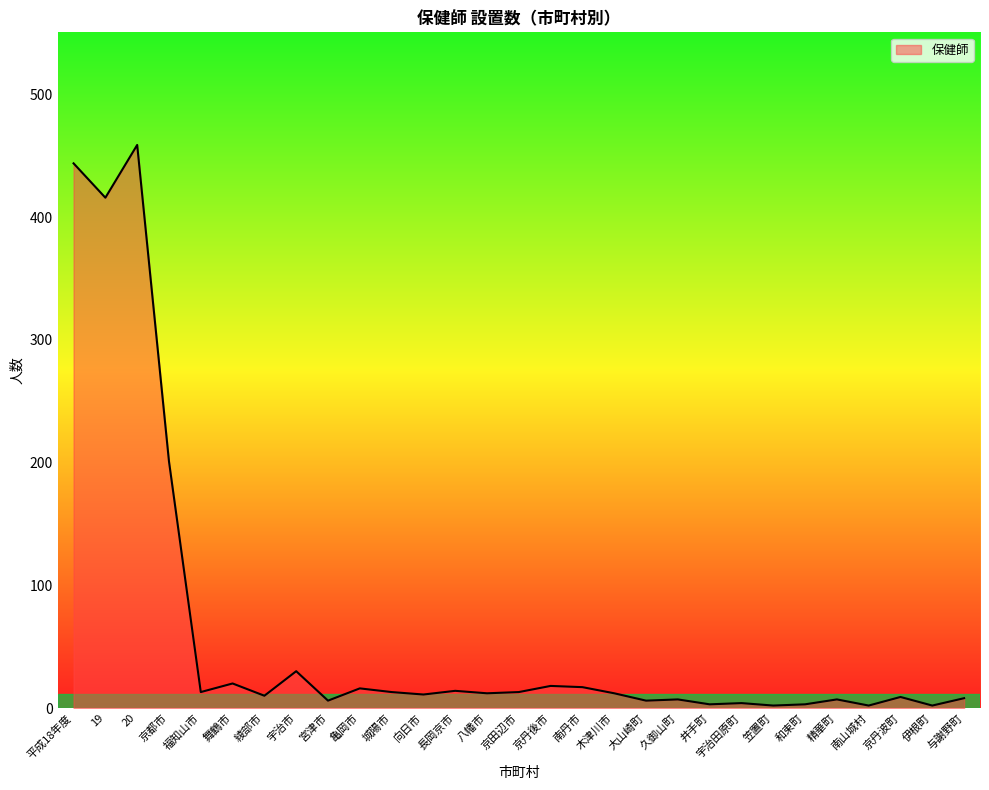

What position from the right is 南丹市?

13